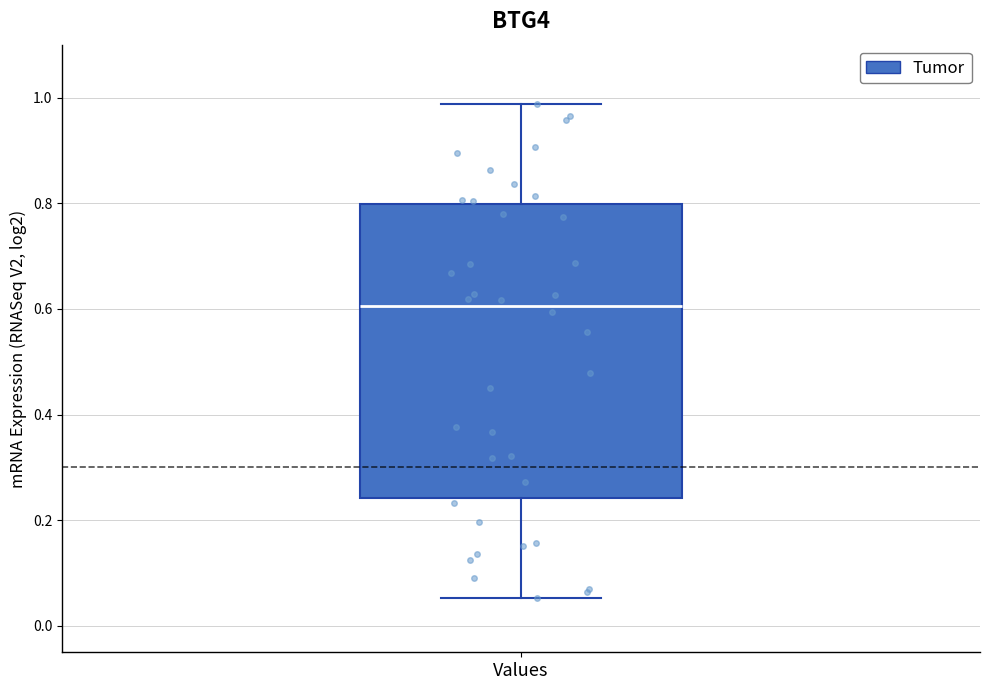

Transcribe this box plot: give where the median line is, the range the box spans, and where the two whiskers end, as read against the y-axis. The values are not printed on the chart, so give them approximately, as read against the axis.

median 0.60, box 0.24 to 0.80, whiskers 0.06 to 0.98